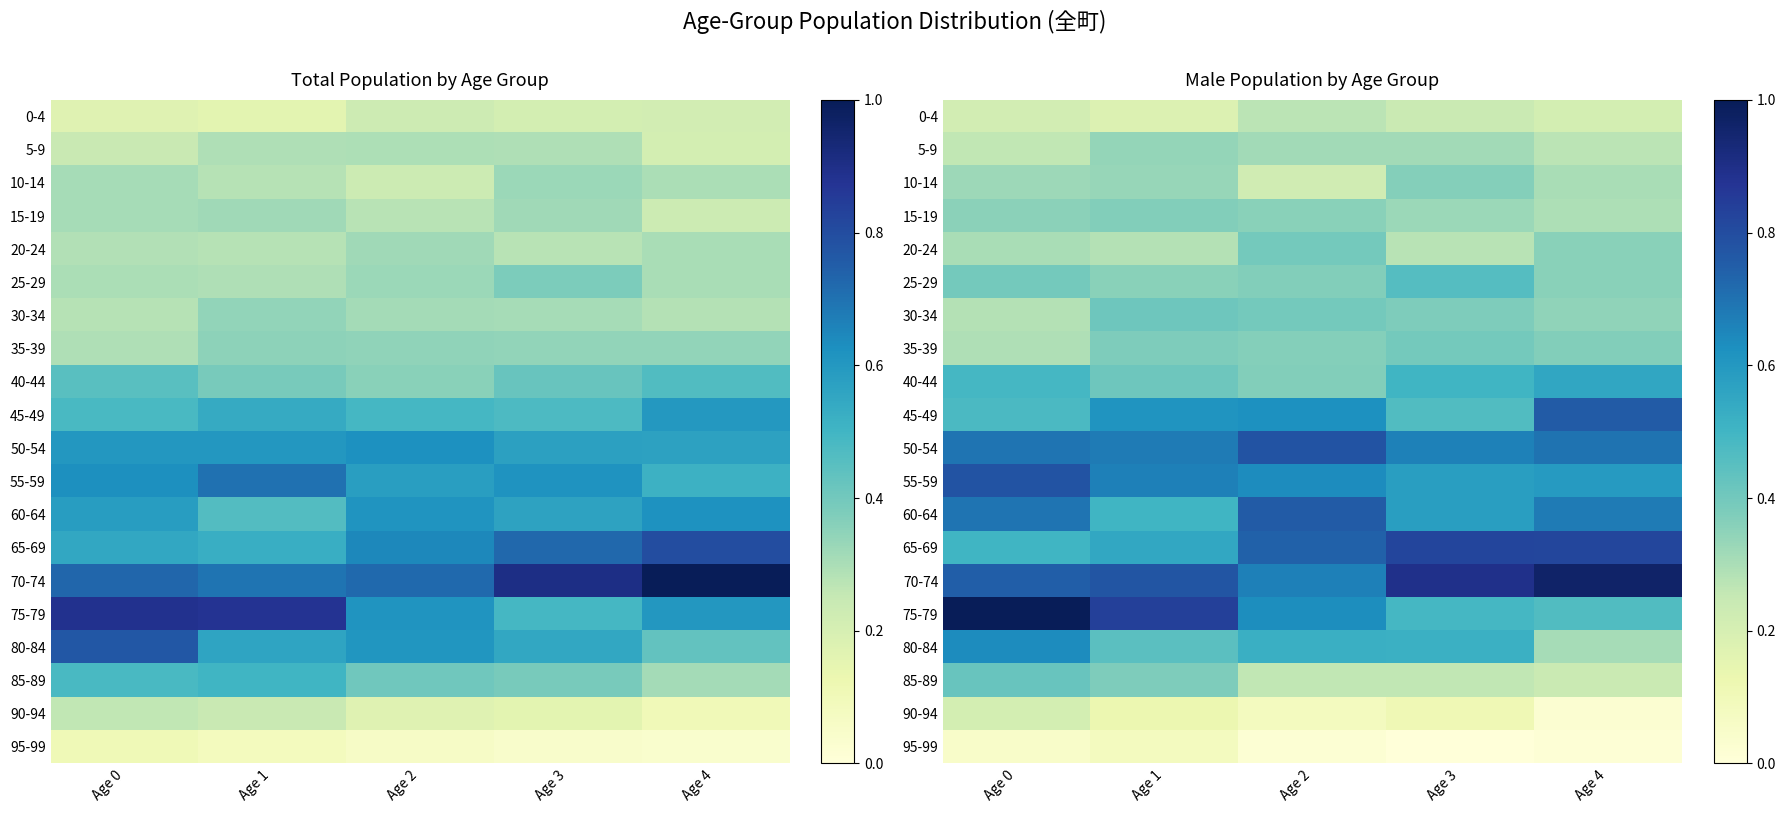

At how many categories does at least one series exceed 0?

5